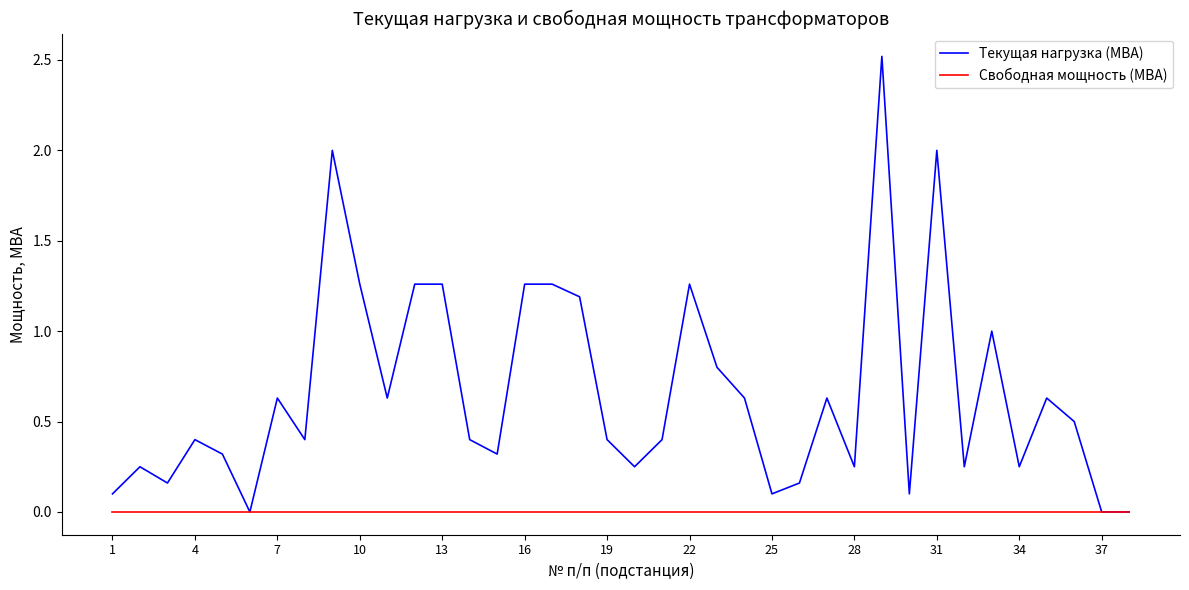

Which series has the largest range (max minus min)?

Текущая нагрузка (МВА)